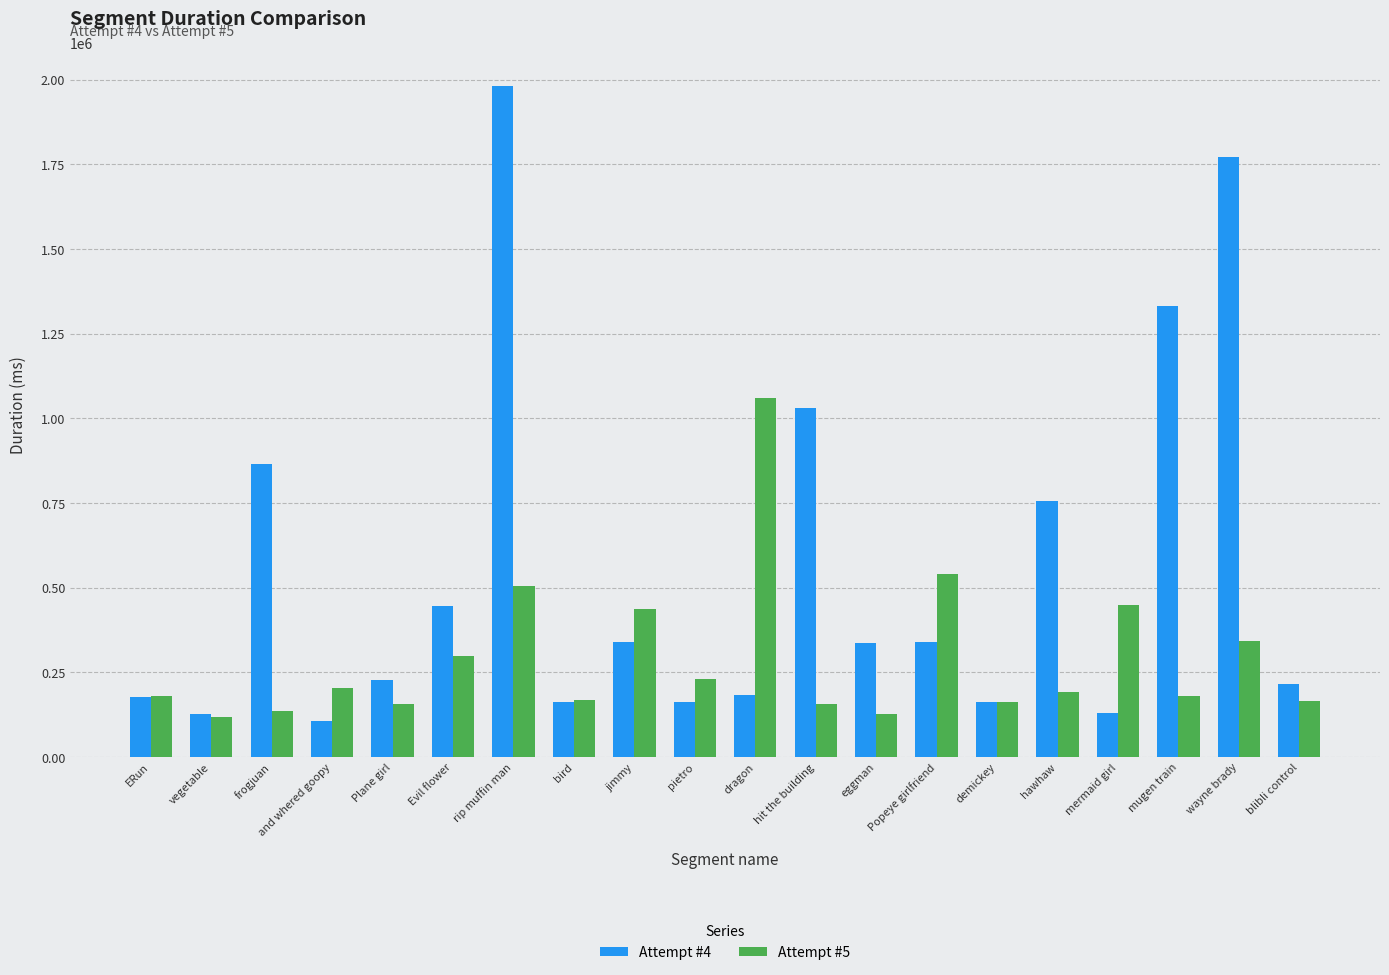

What is the lowest value of the Attempt #4 series?

106538